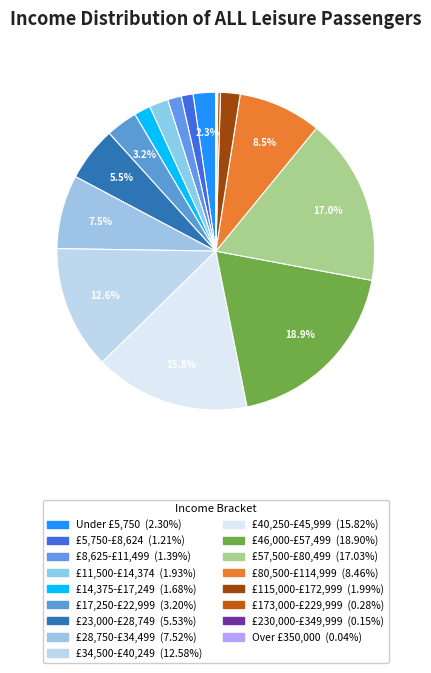

To the nearest percent, what portion does £28,750-£34,499 represent?

8%